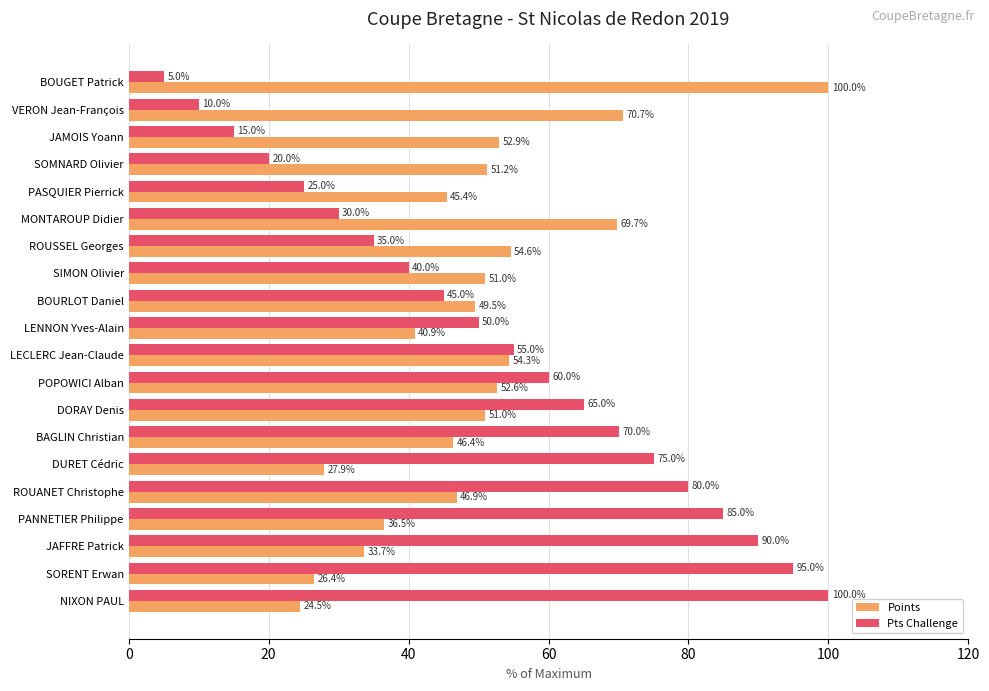

Where is Pts Challenge nearest to the value 52?

LENNON Yves-Alain